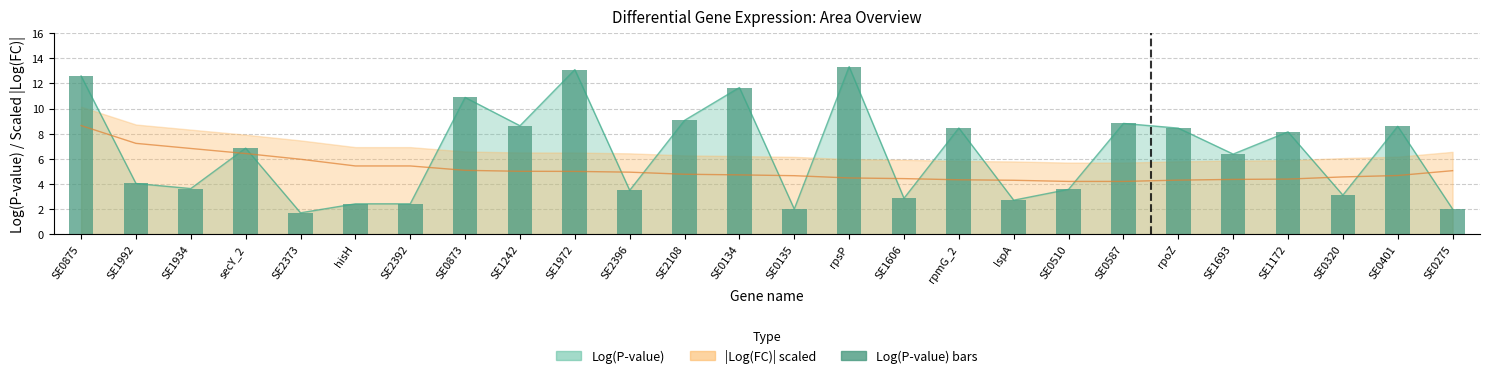

What value does the data have at SE1606?

2.9